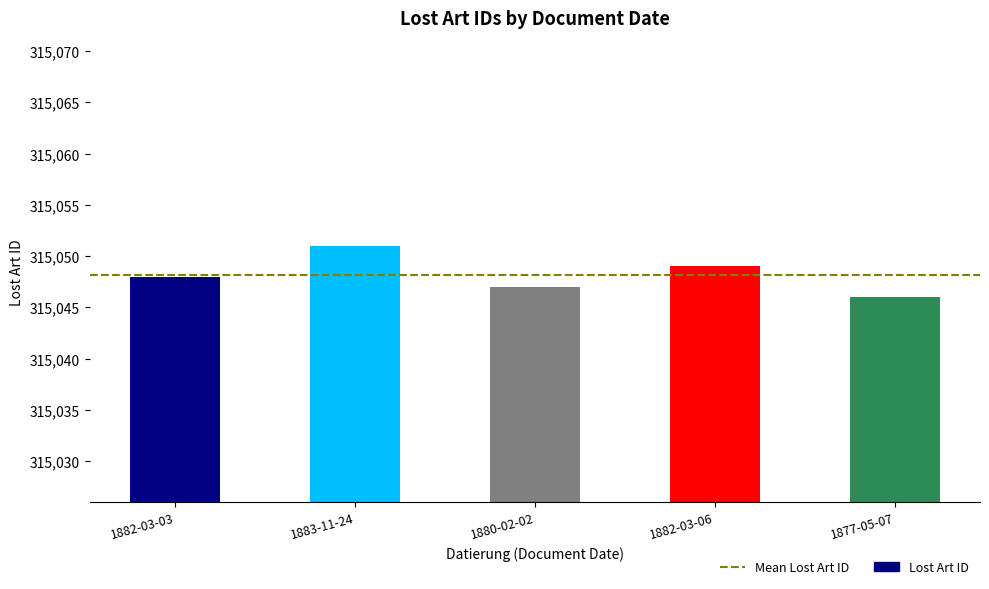

Approximately how many times larger is the value at 1877-05-07 compared to 1882-03-06?

1.0